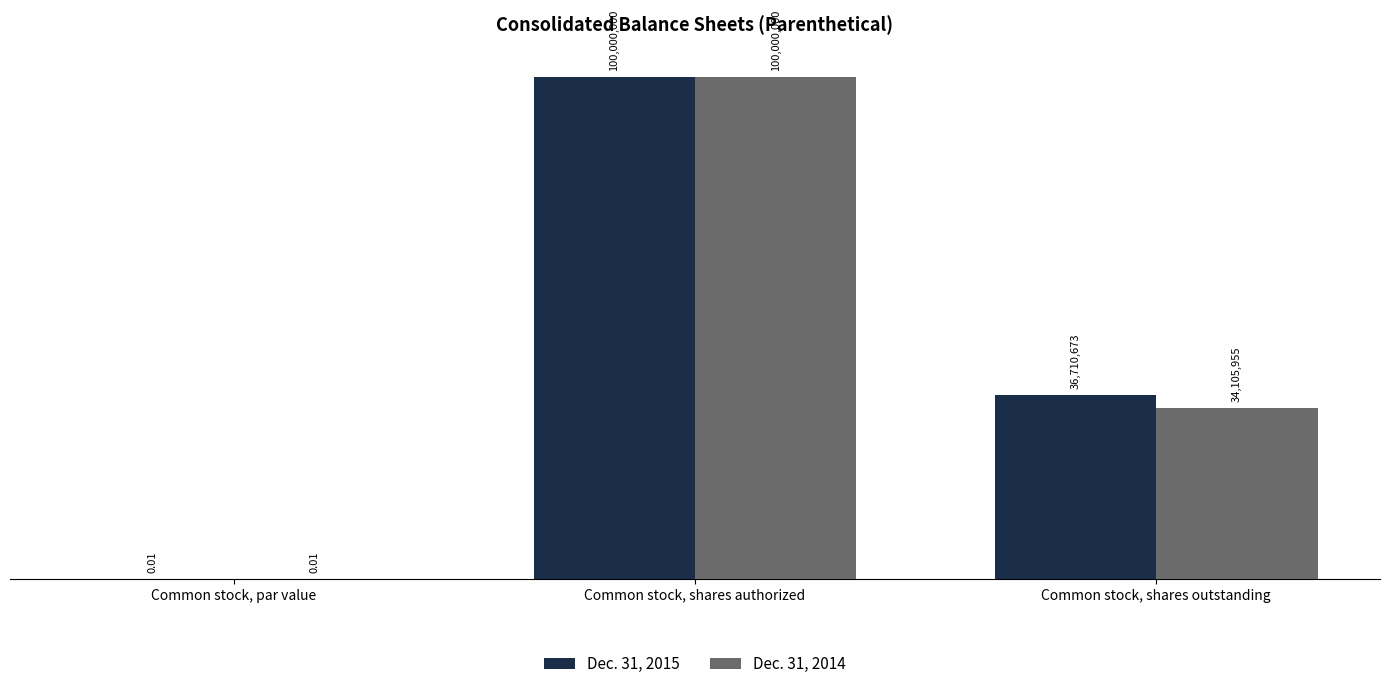

Are the bars horizontal?

No